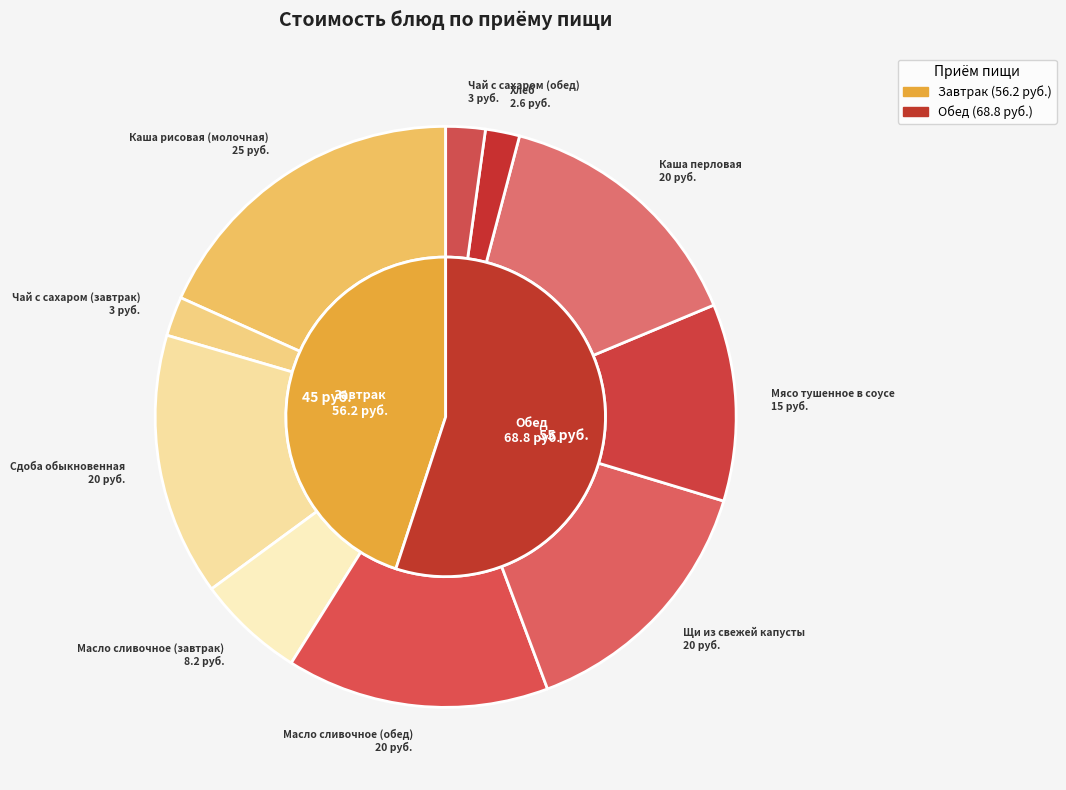

The Каша перловая slice represents 15% of the pie. True or false?

True